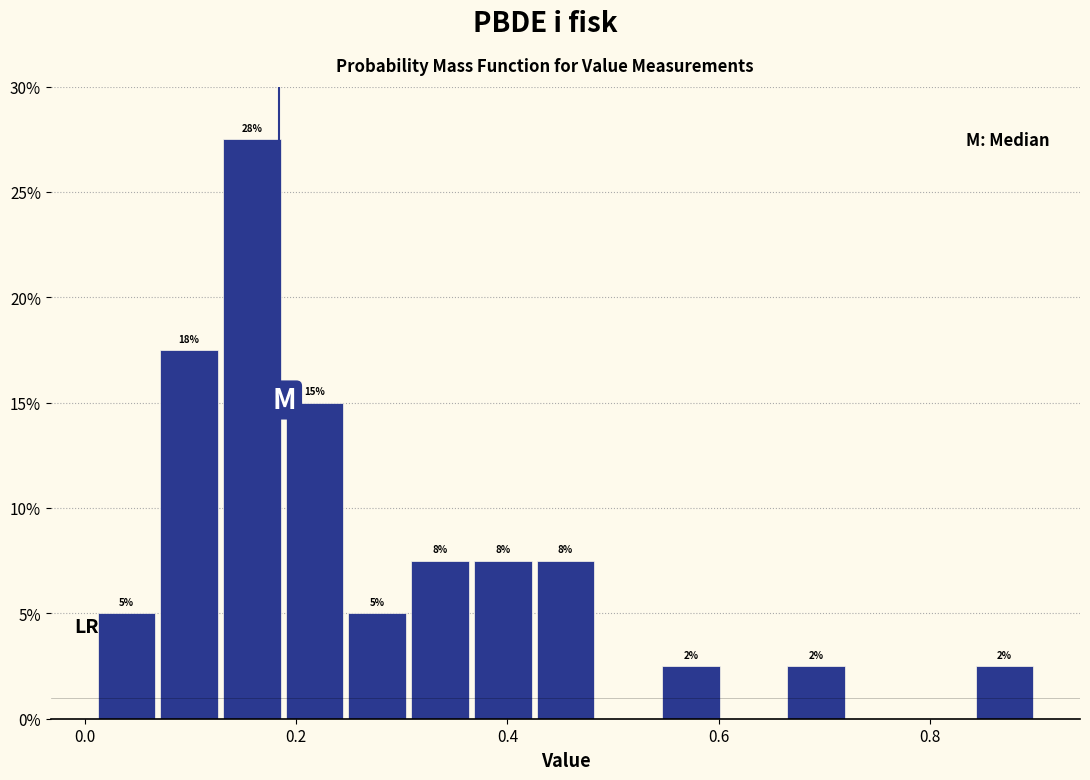

Around what value on the x-axis is the tallest bar? Give the approximate position of its centre, as read against the axis.

0.16